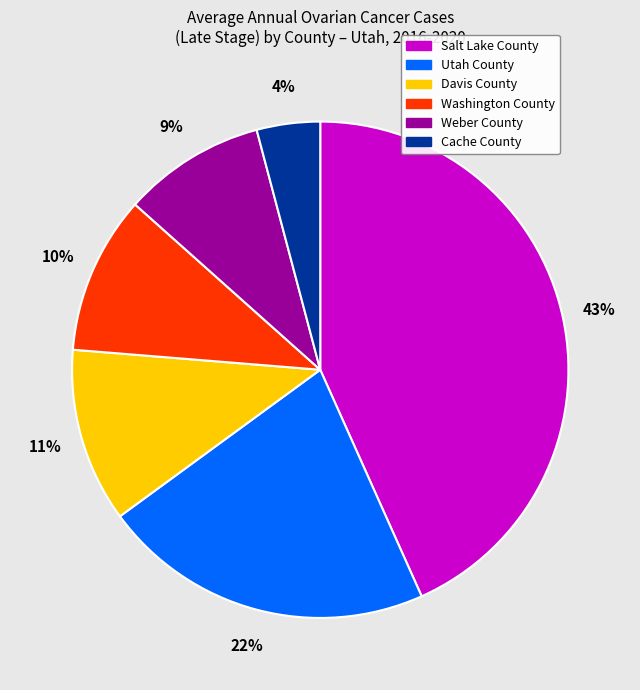

What is the smallest slice in the pie chart?

Cache County